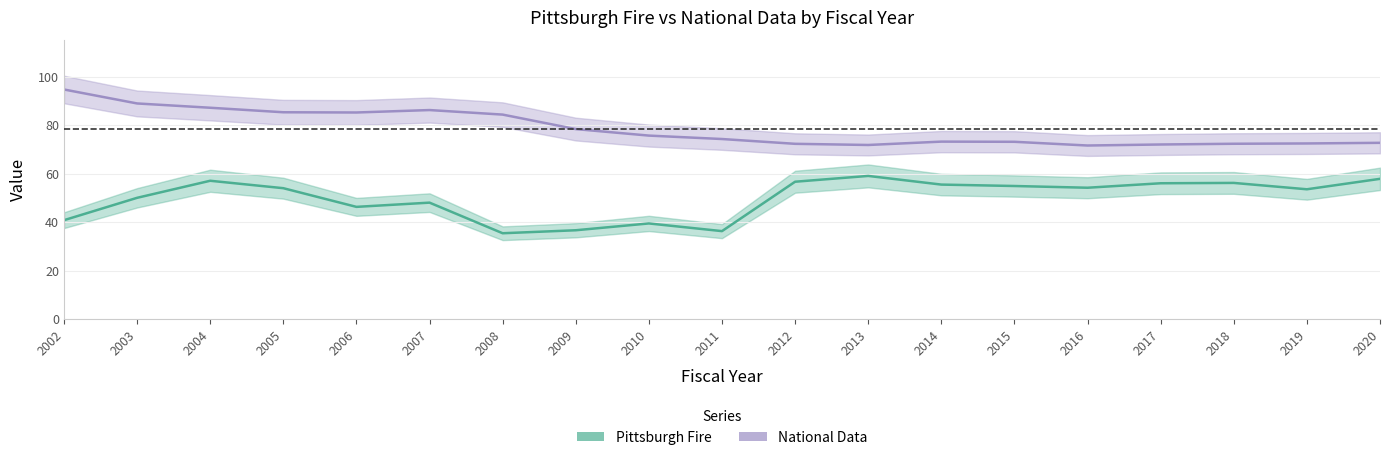

Which category has the lowest value in the National Data series?

2016